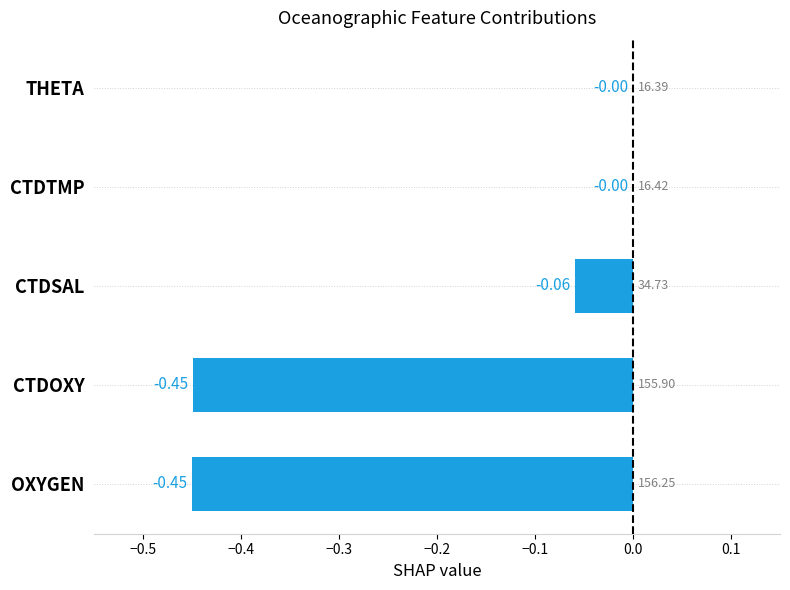

What is the sum of all values?

-1.0